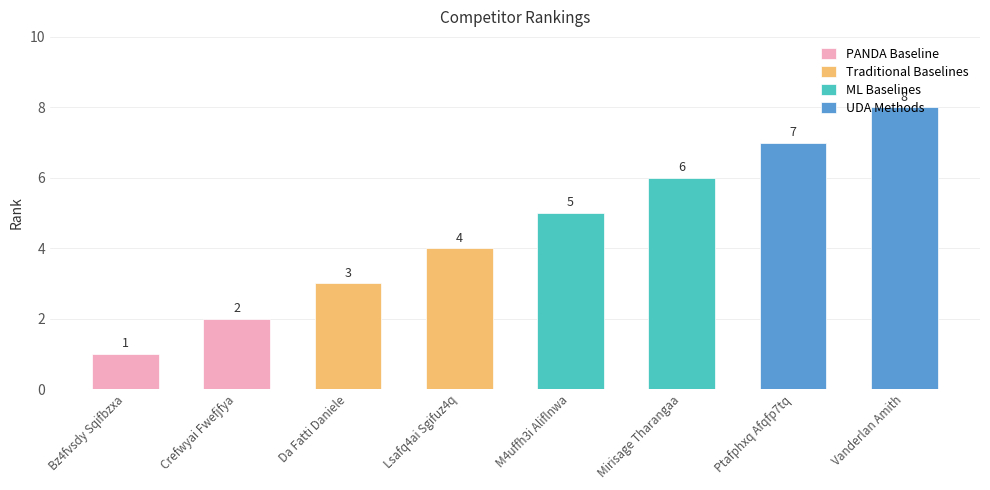

List the labels in order of value, smallest first.

Bz4fvsdy Sqifbzxa, Crefwyai Fwefjfya, Da Fatti Daniele, Lsafq4ai Sgifuz4q, M4uffh3i Aliflnwa, Mirisage Tharangaa, Ptafphxq Afqfp7tq, Vanderlan Amith